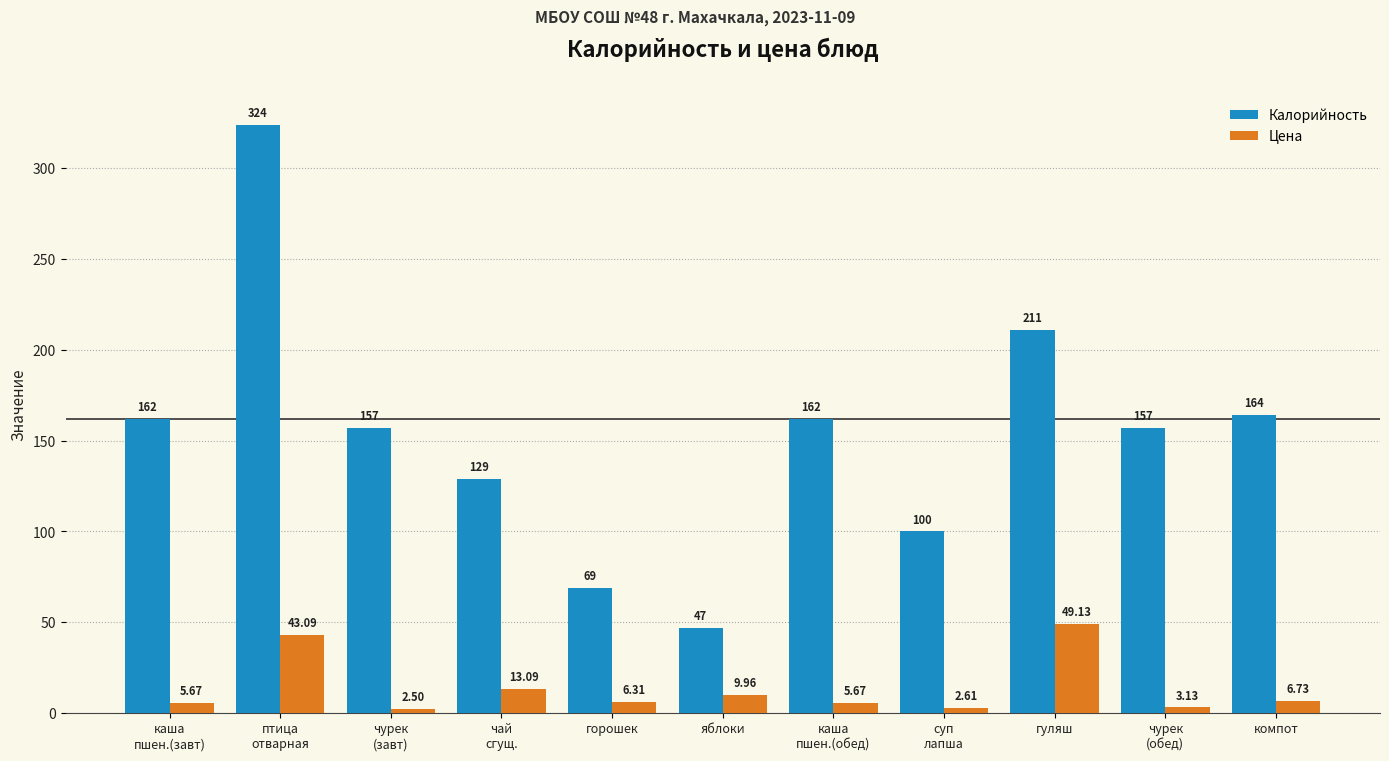

At which label does Цена first exceed 6?

птица
отварная